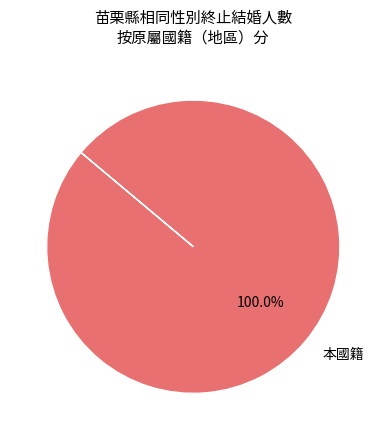

Rank the categories by value from highest to lowest.

本國籍